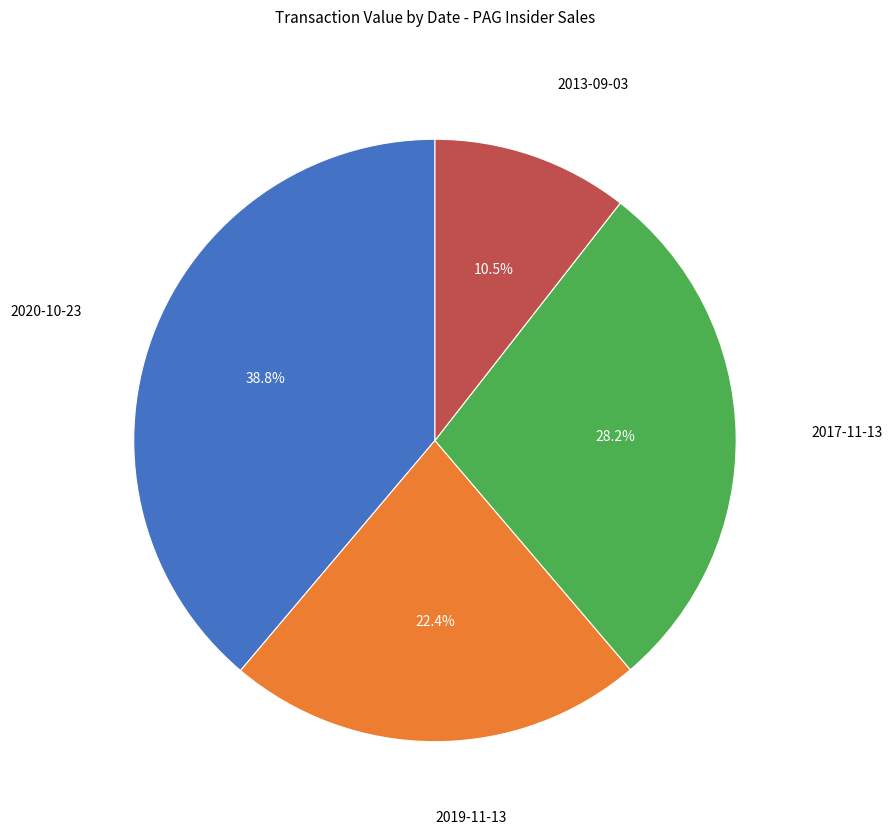

The 2017-11-13 slice represents 28% of the pie. True or false?

True